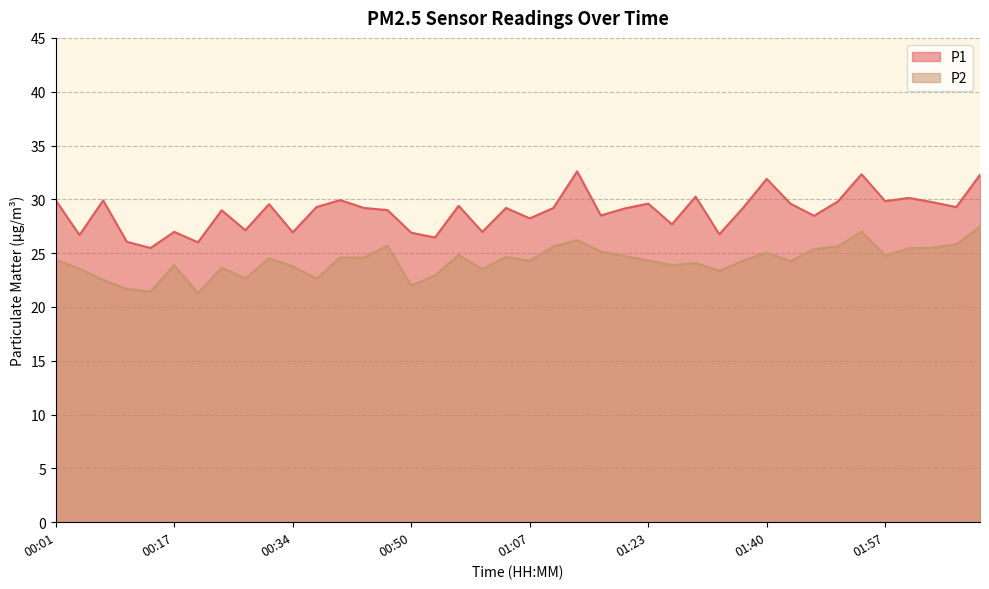

At how many categories does at least one series exceed 23?

40